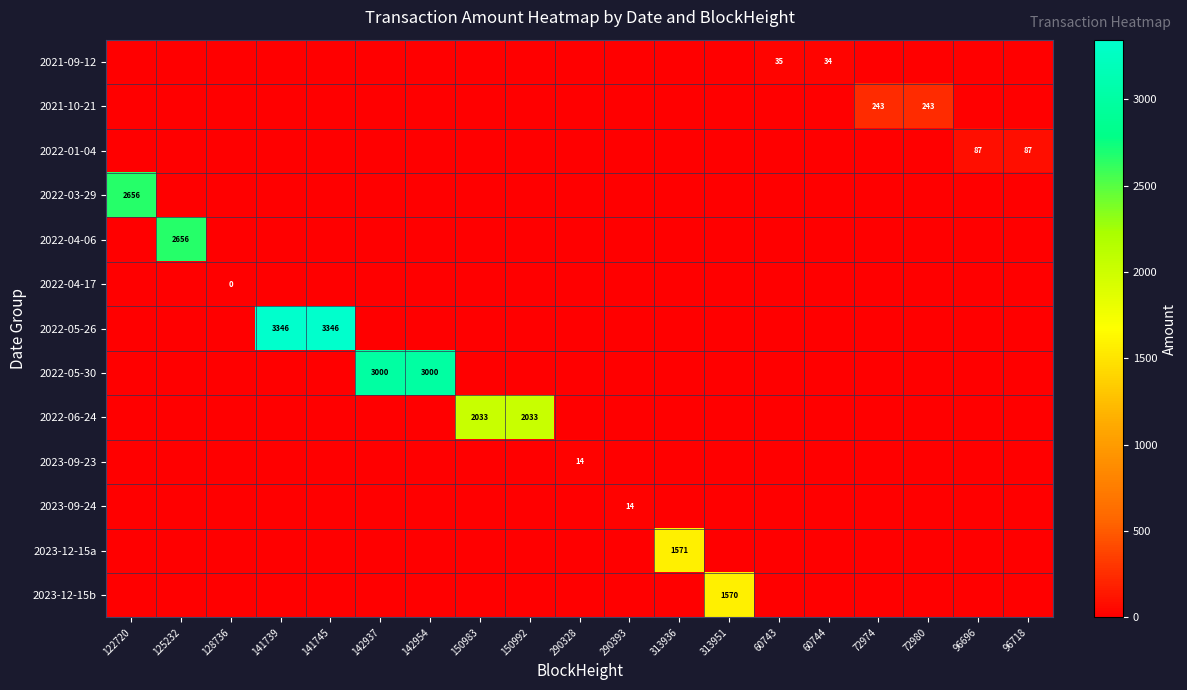

At which label is 2022-04-17 closest to 0?

122720